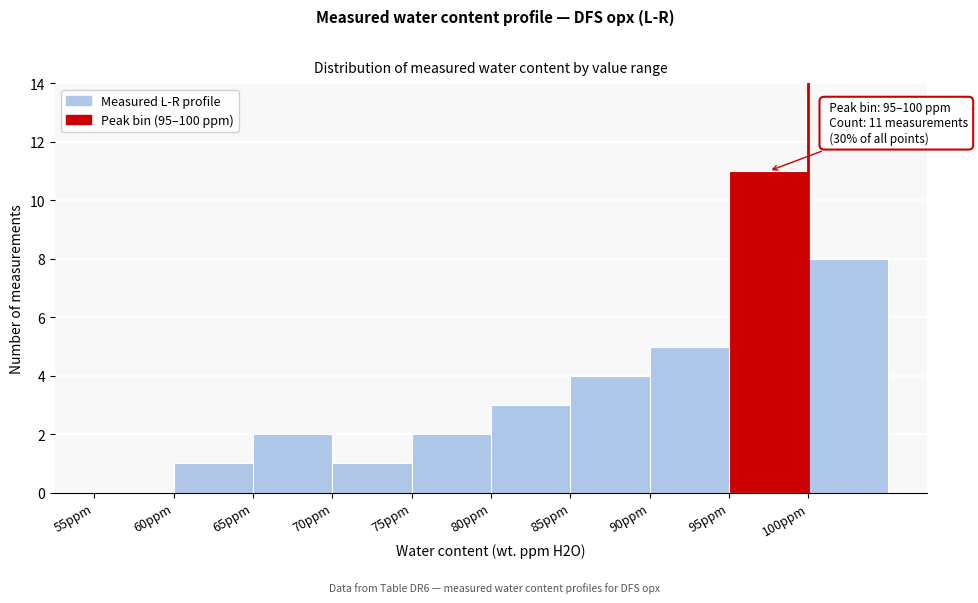

Over which range of the x-axis is the bar tallest?

95 to 100